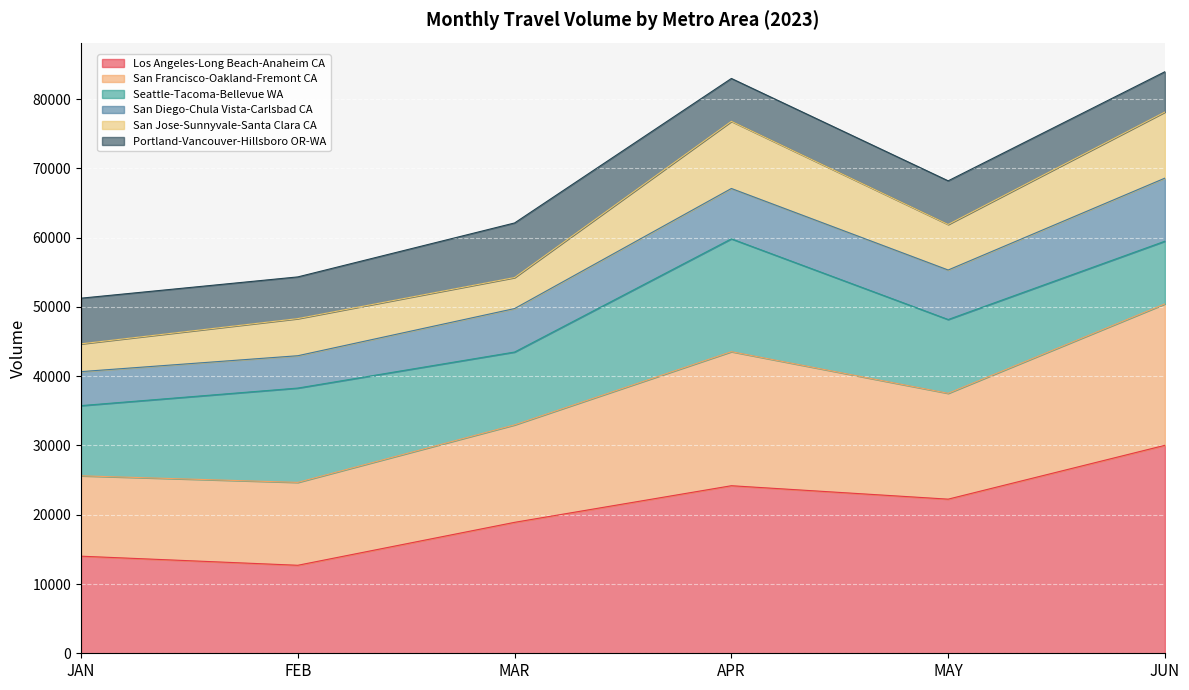

What is the minimum value for Los Angeles-Long Beach-Anaheim CA?

12705.6